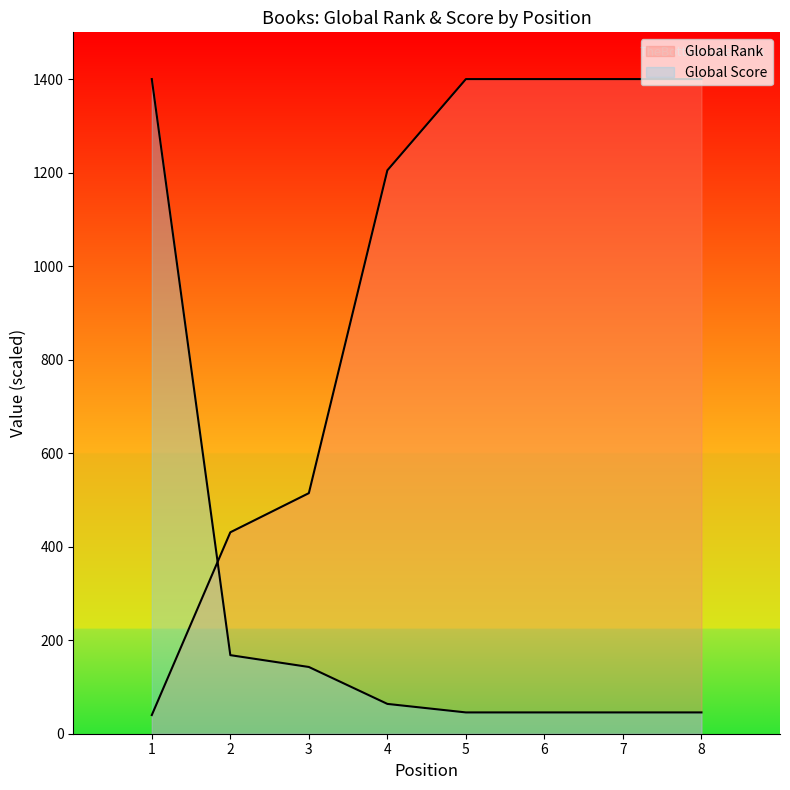

Is it true that Global Score equals 45.6 at 5?

True